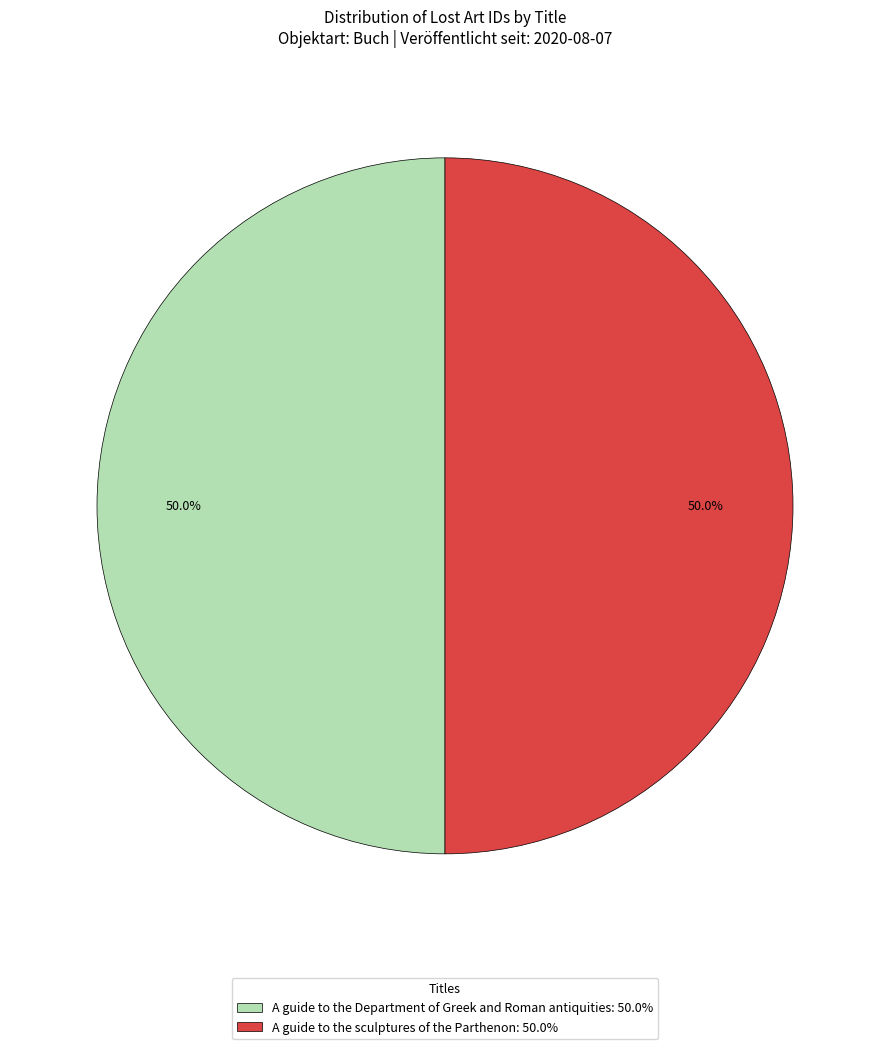

What percentage do A guide to the sculptures of the Parthenon: 50.0% and A guide to the Department of Greek and Roman antiquities: 50.0% together represent?

100.0%